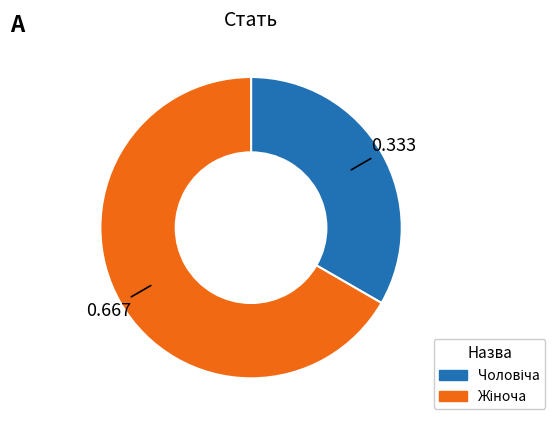

Does any single category account for the majority?

Yes